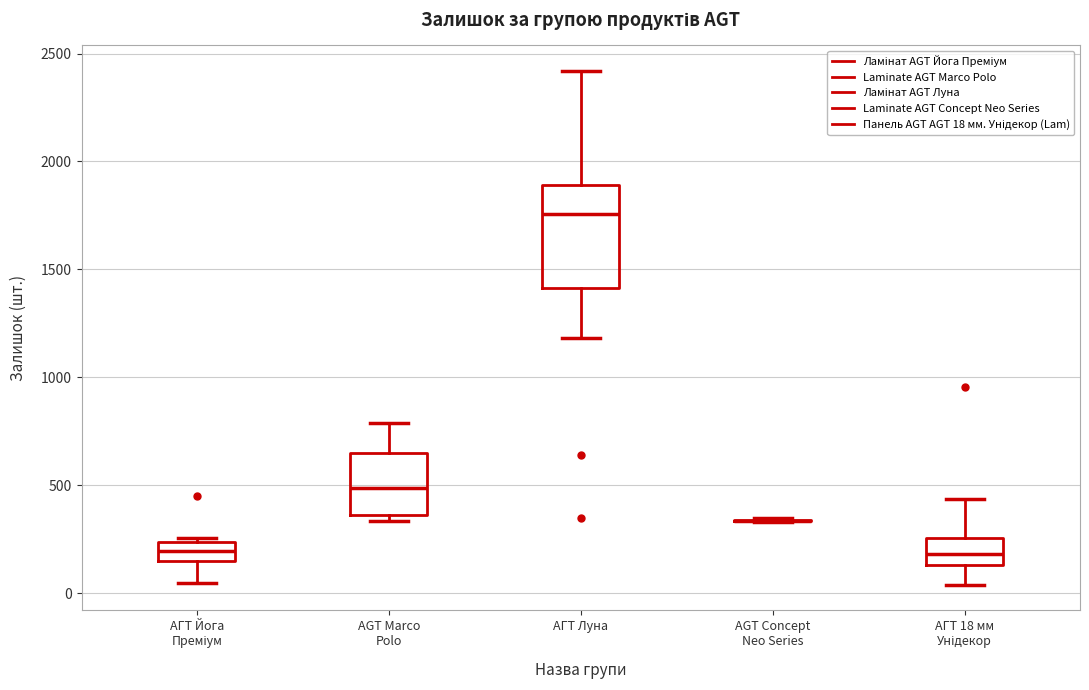

Reading left to right, read every box against the y-axis: the position of its median line, the range the box covers, and the ends of its whiskers. The values are not printed on the chart, so give them approximately, as read against the axis.

АГТ Йога Преміум: median 200, box 150 to 250, whiskers 50 to 250 (just above the box's upper edge)
AGT Marco Polo: median 500, box 350 to 650, whiskers 350 (just below the box's lower edge) to 800
АГТ Луна: median 1750, box 1400 to 1900, whiskers 1200 to 2400
AGT Concept Neo Series: box collapsed to a line at 350, whiskers 350 to 350
АГТ 18 мм Унідекор: median 200, box 150 to 250, whiskers 50 to 450